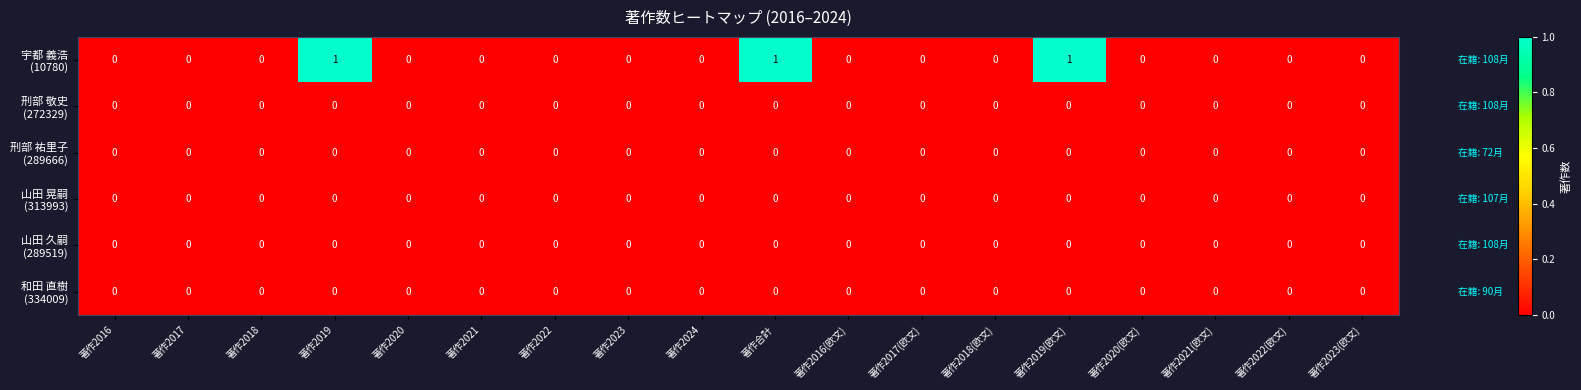

How many categories are shown in the chart?

18